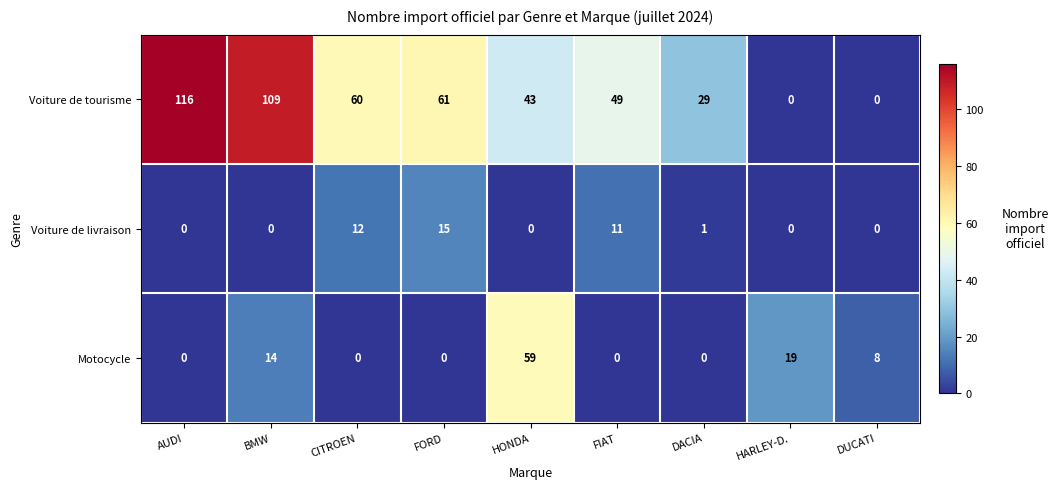

Which series has the largest range (max minus min)?

Voiture de tourisme